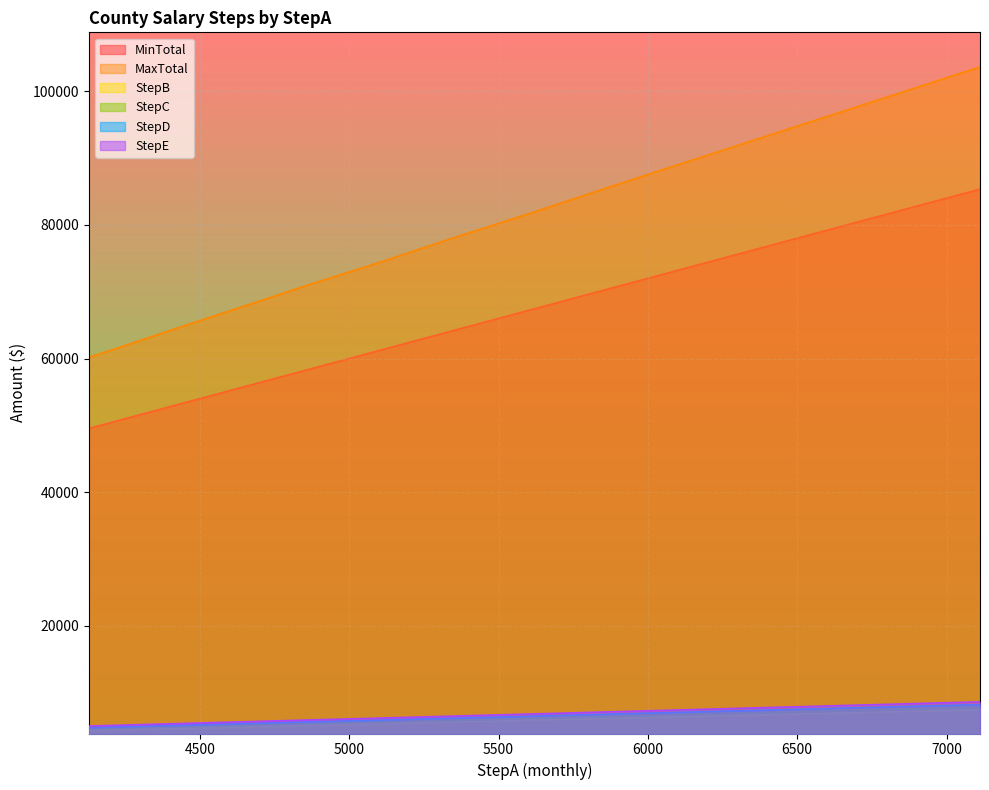

What is the highest value of the StepC series?

7836